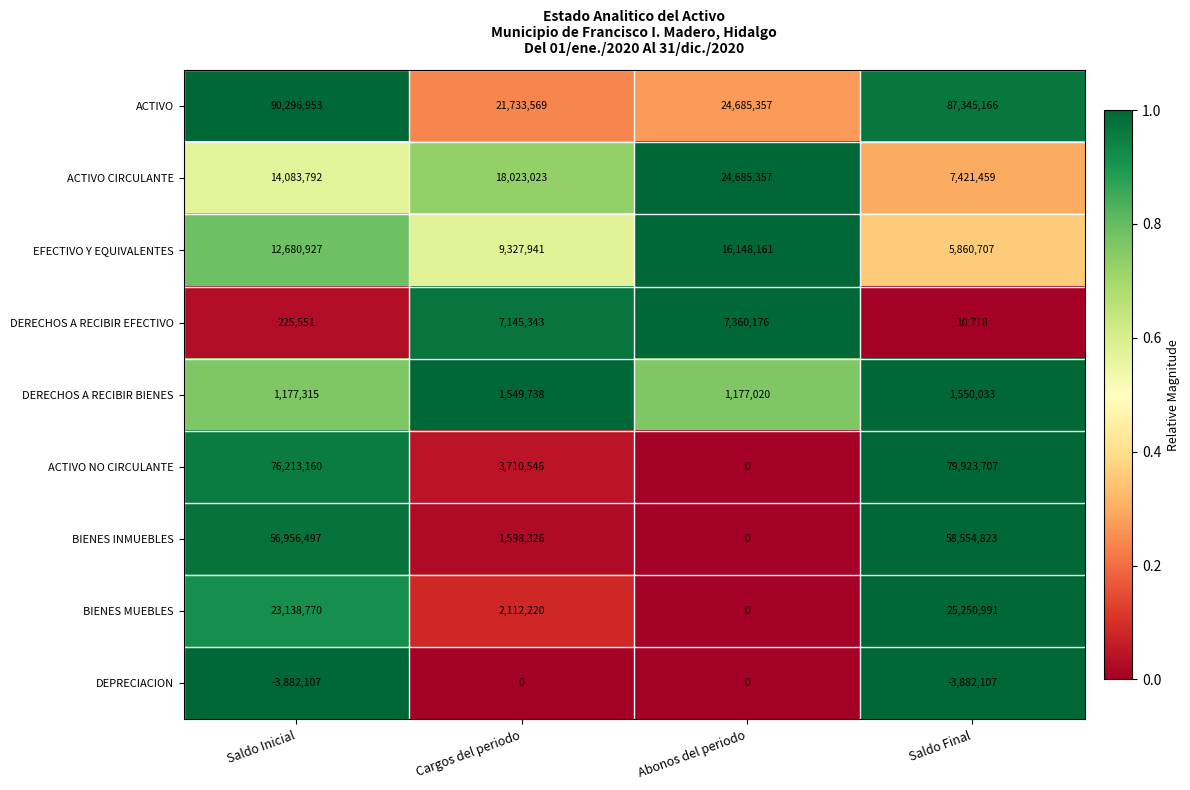

Rank the categories by DERECHOS A RECIBIR EFECTIVO value from lowest to highest.

Saldo Final, Saldo Inicial, Cargos del periodo, Abonos del periodo